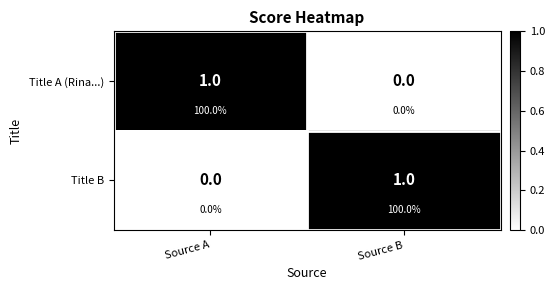

Between Source B and Source A, which is larger?

Source A